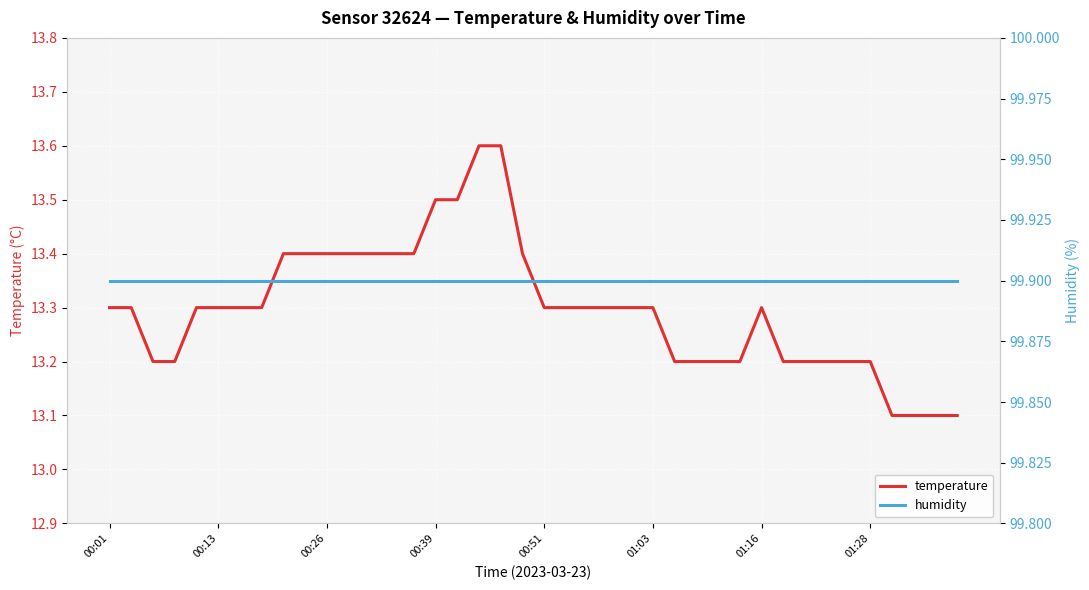

What is the greatest value displayed?

99.9